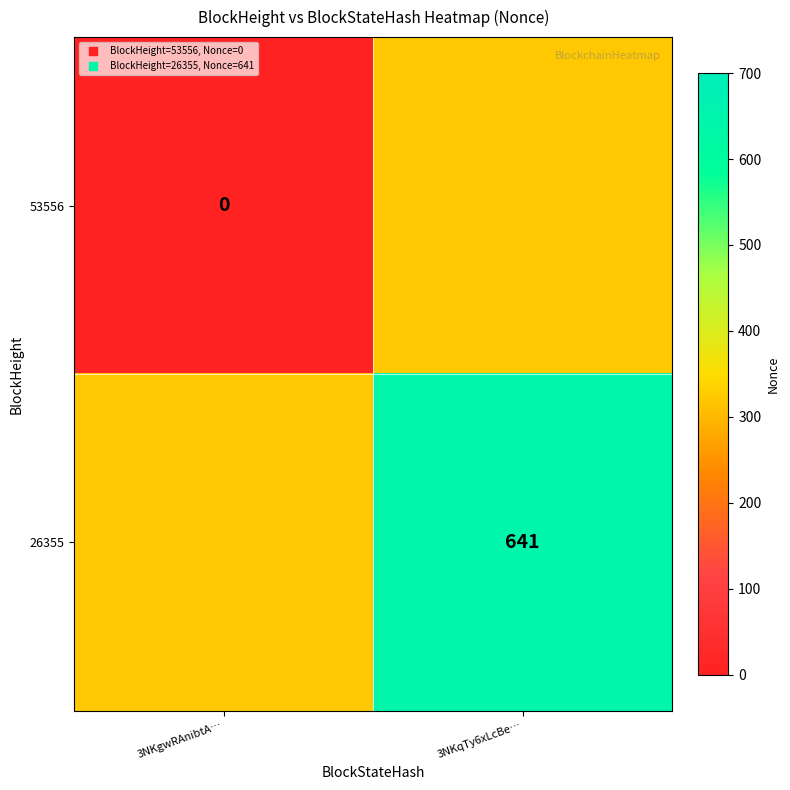

At which category does the chart reach its peak across all series?

3NKqTy6xLcBe…